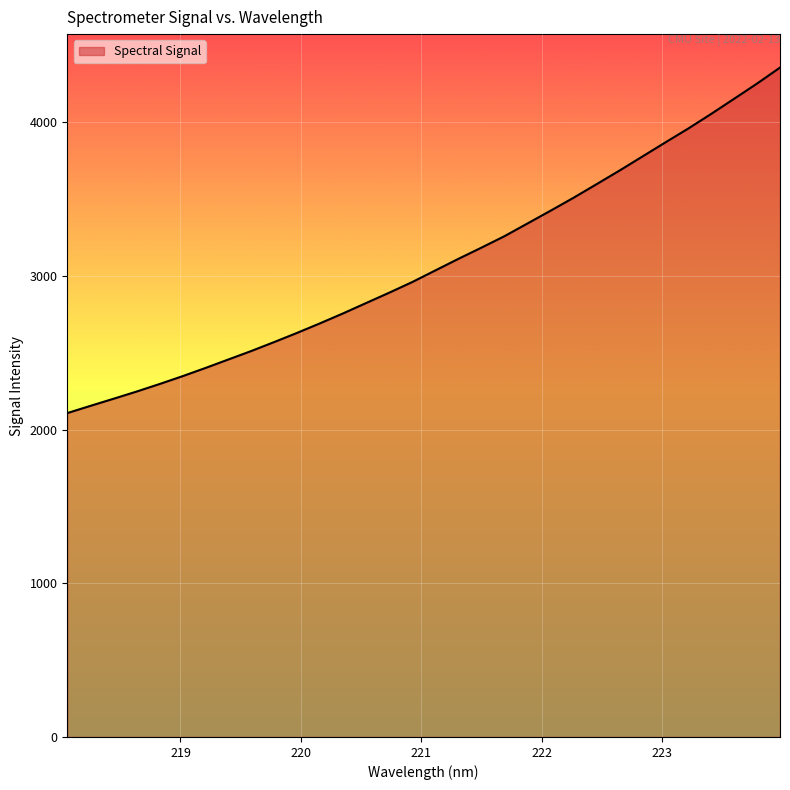

What is the minimum value shown in the chart?

2107.9